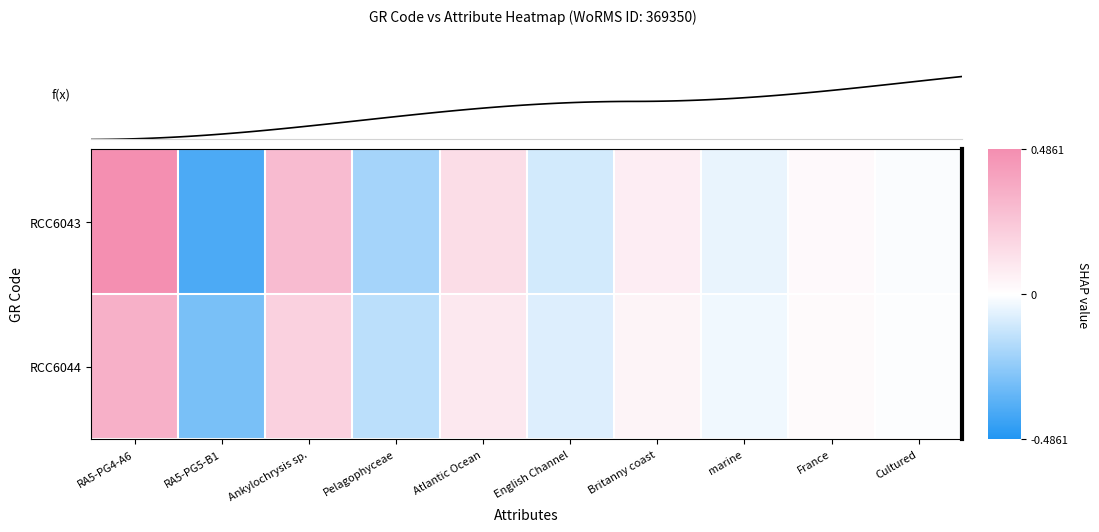

How many data points does each series have?

10